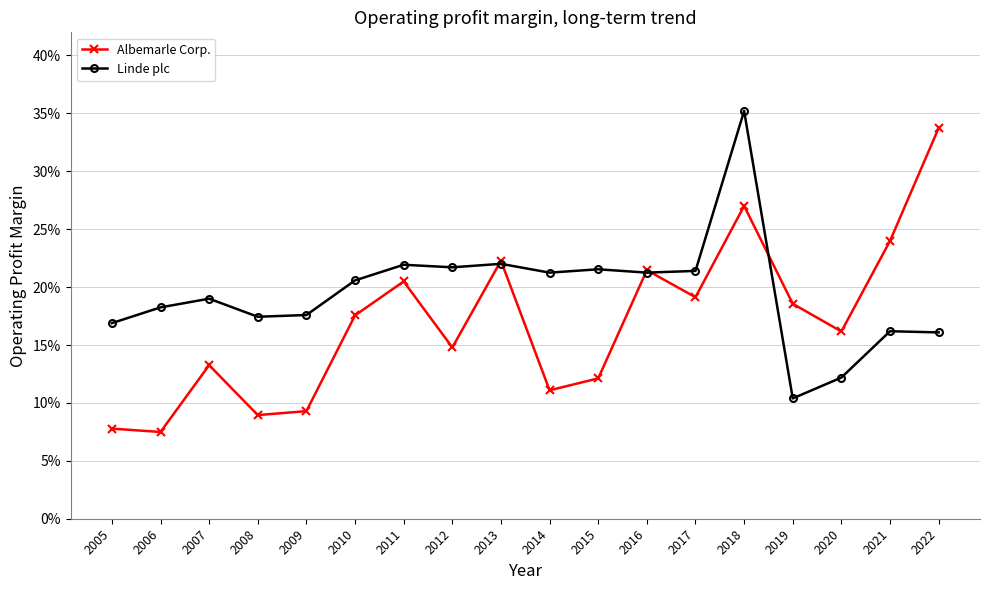

At 2005, list the series in order from largest to smallest.

Linde plc, Albemarle Corp.